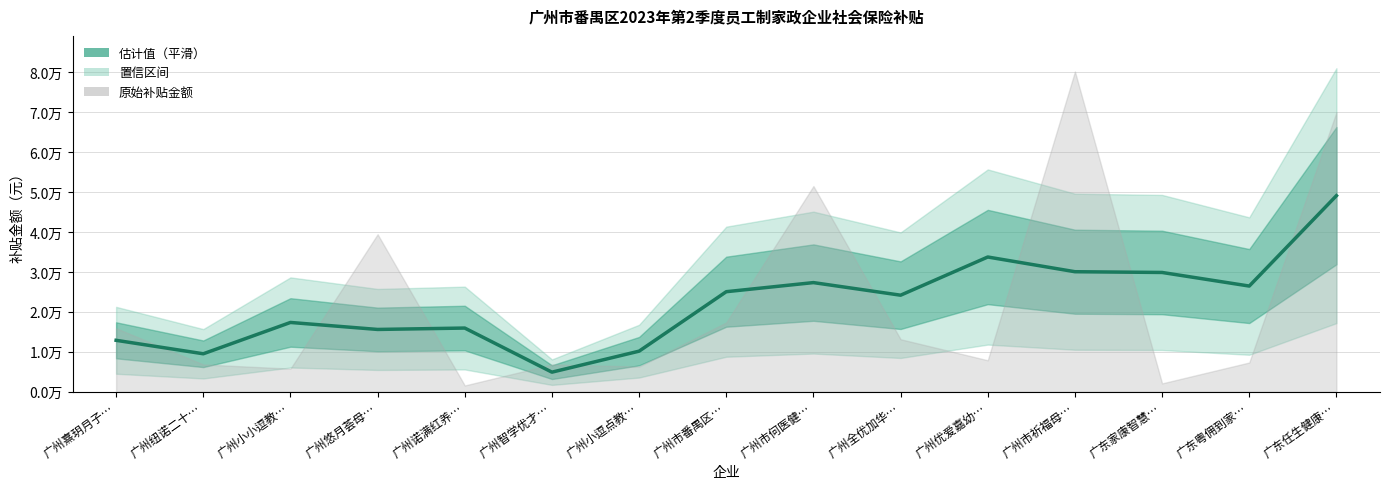

What value does the data have at 广州智学优才…?

4904.9